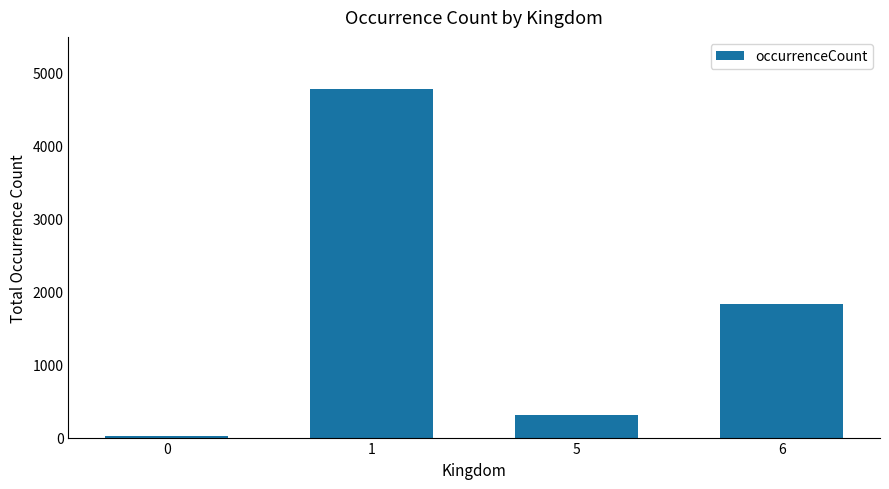

Count the number of data series in this chart.

1